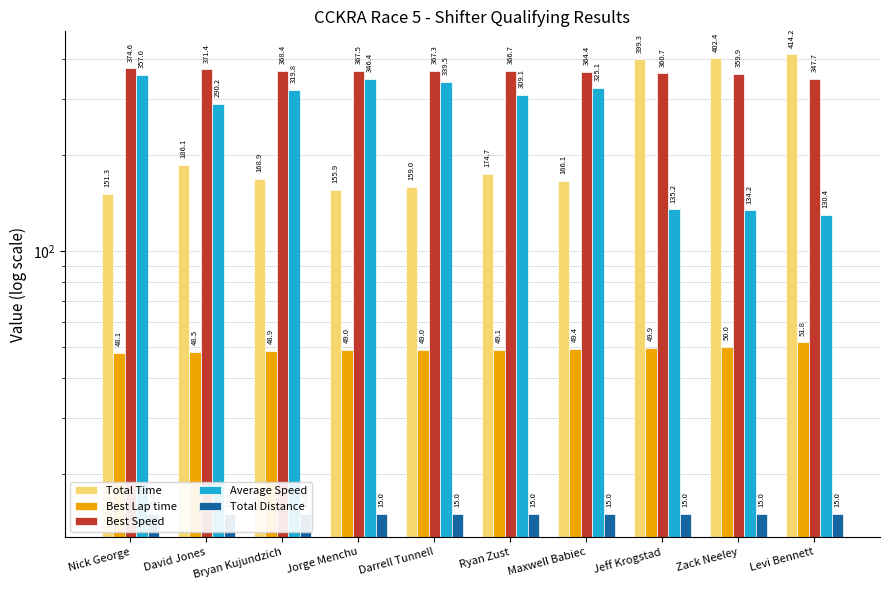

Which series changed the most between Bryan Kujundzich and Maxwell Babiec?

Average Speed